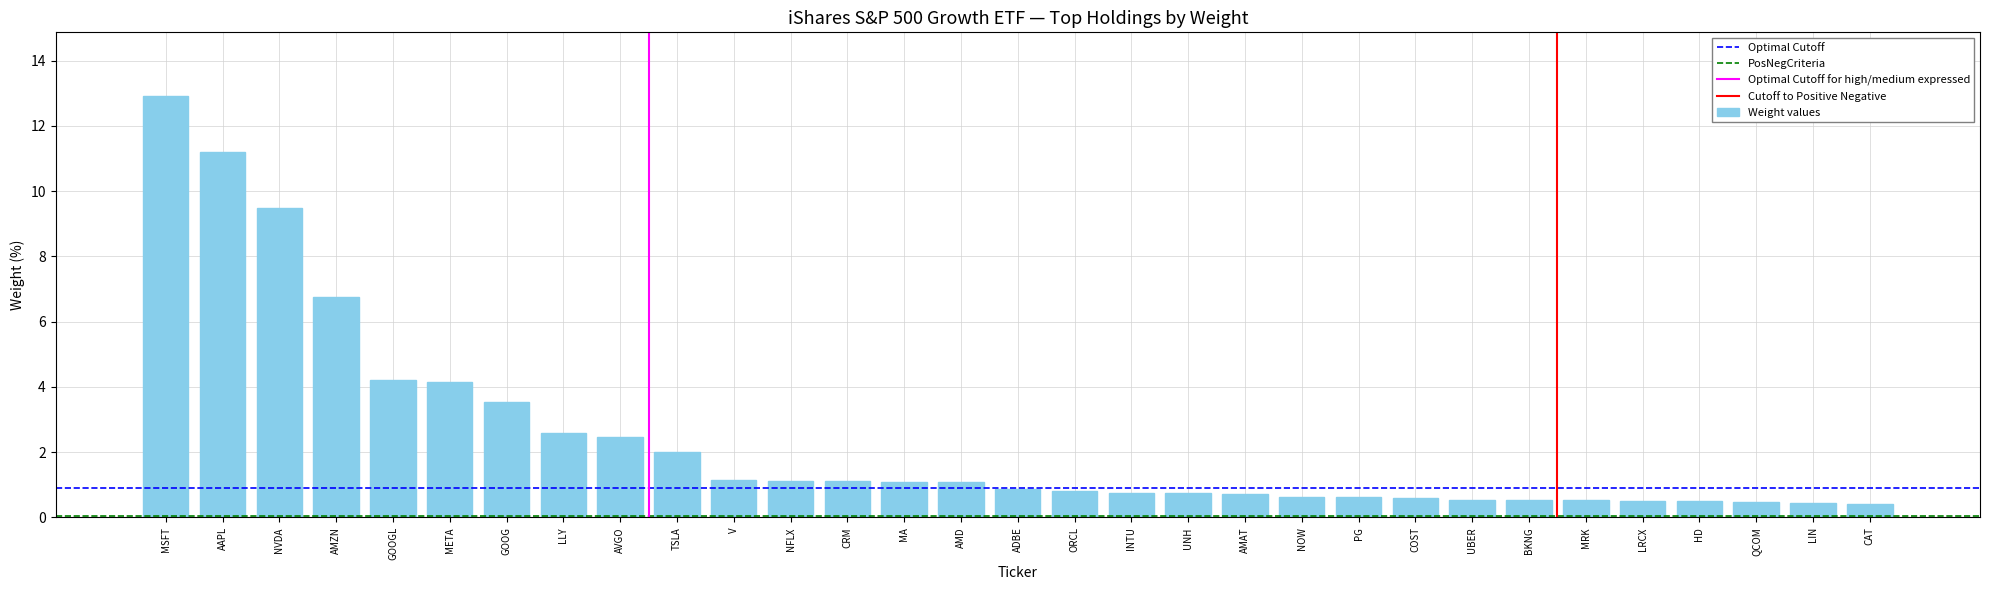

Is it true that the value at NVDA is 3.6?

False